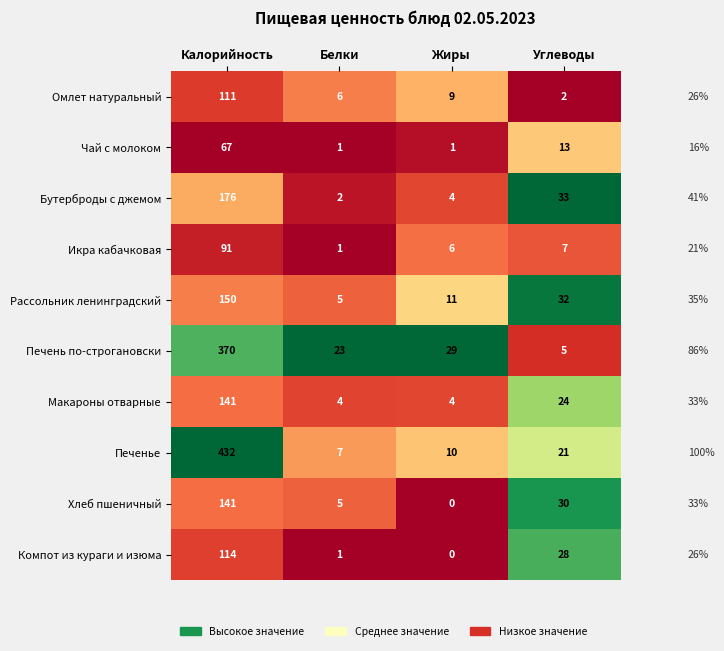

True or false: Рассольник ленинградский has a value of 32 at Углеводы.

True